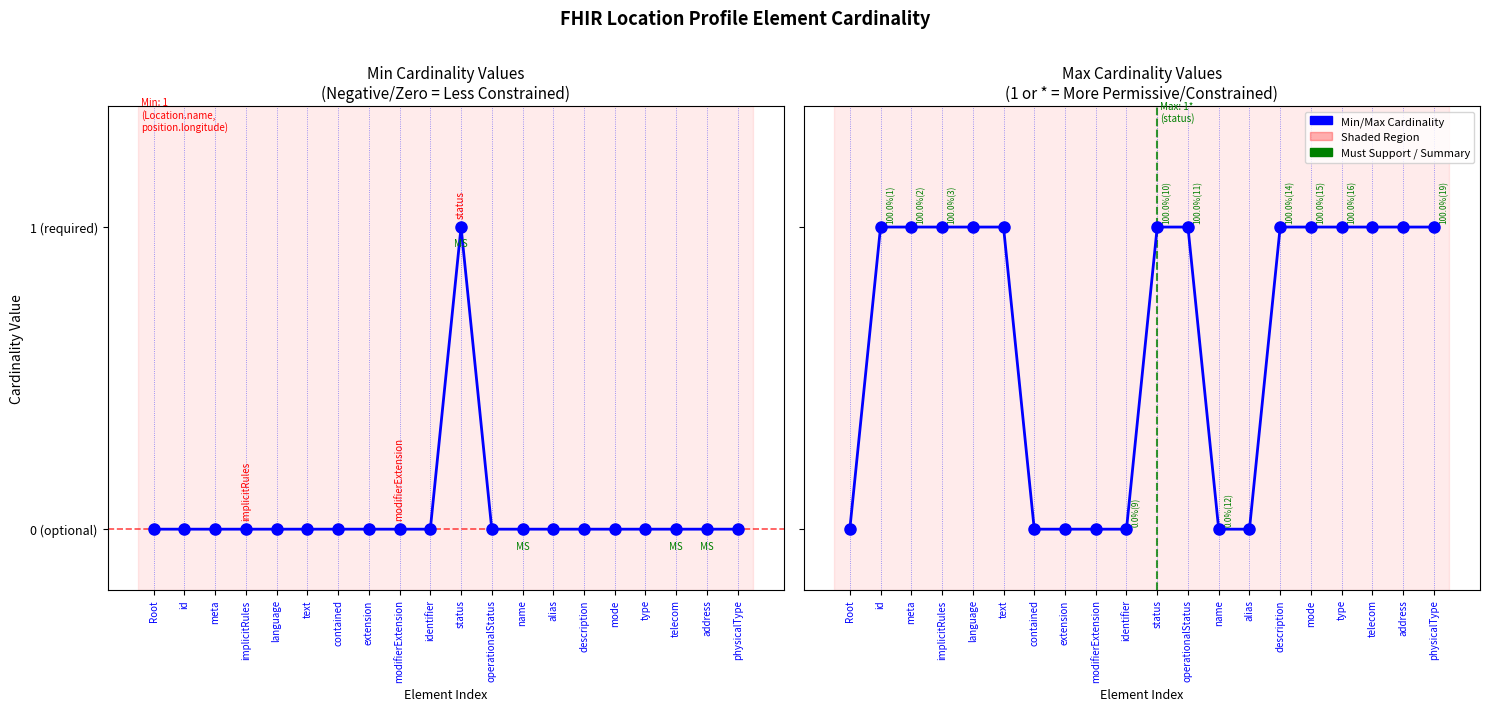

How many series are shown in this chart?

2